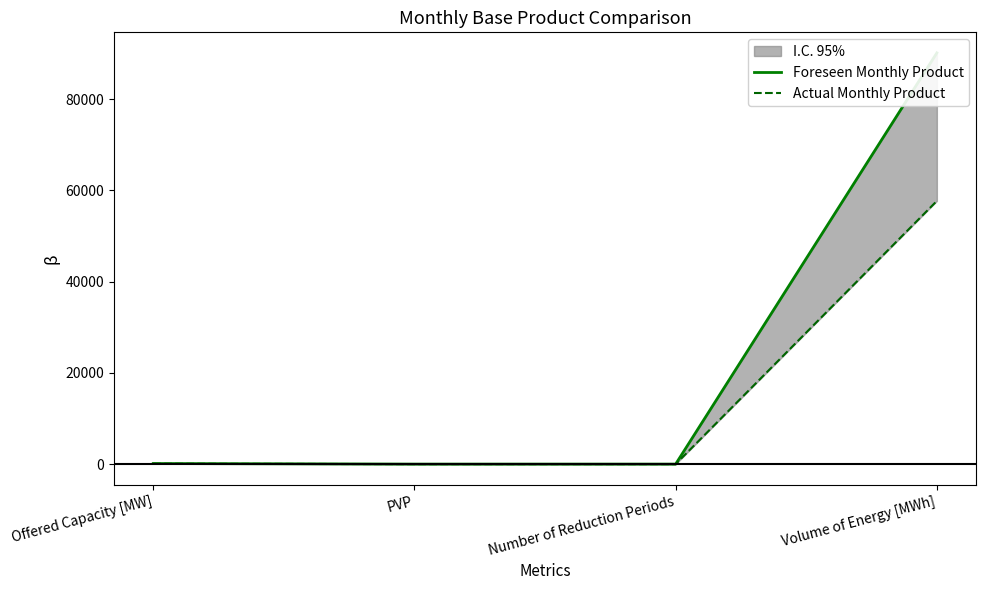

Reading left to right, what are all the values shown in this chart?

Foreseen Monthly Product: Offered Capacity [MW]=125	PVP=1	Number of Reduction Periods=0	Volume of Energy [MWh]=90125
Actual Monthly Product: Offered Capacity [MW]=80	PVP=1	Number of Reduction Periods=0	Volume of Energy [MWh]=57680